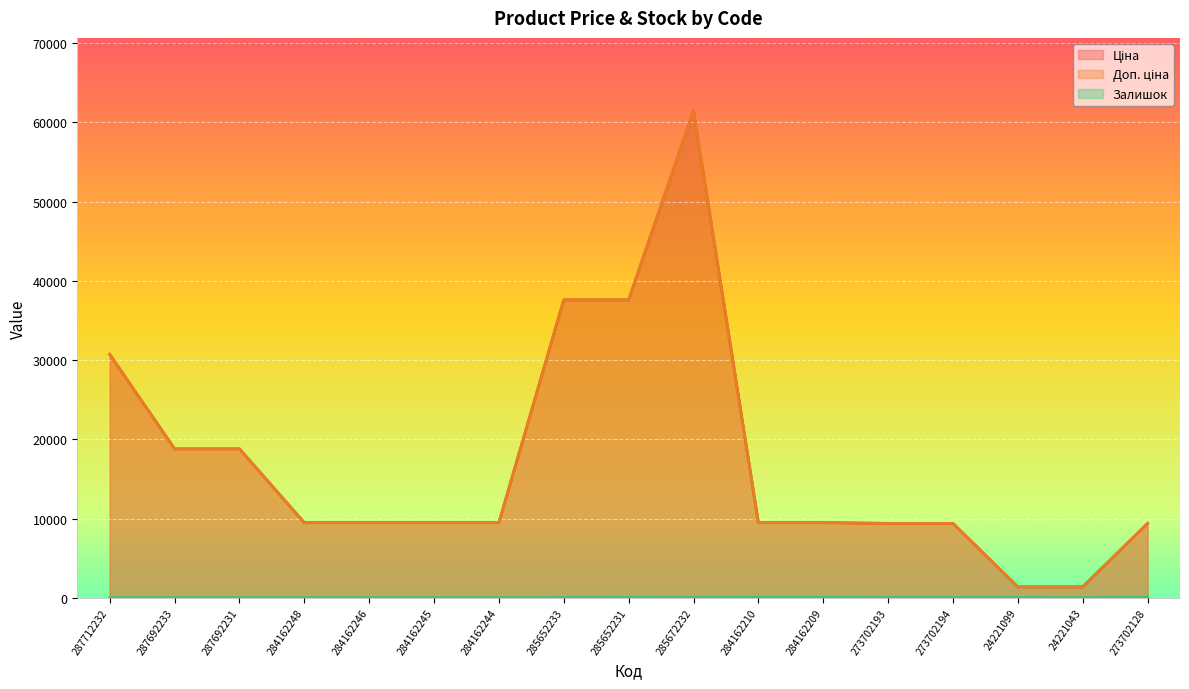

Is it true that Ціна equals 3340.4 at 284162246?

False